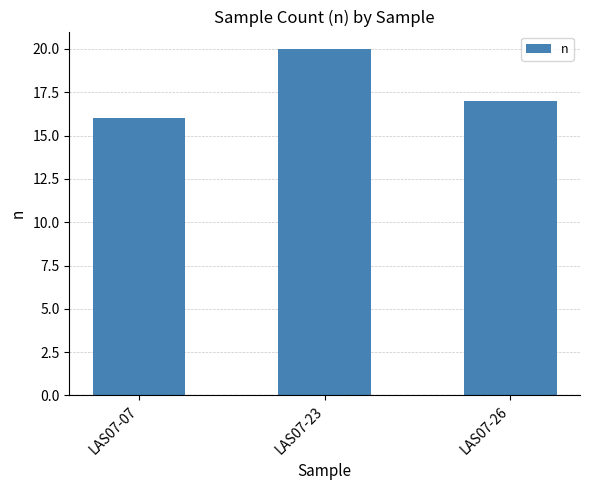

What is the greatest value displayed?

20